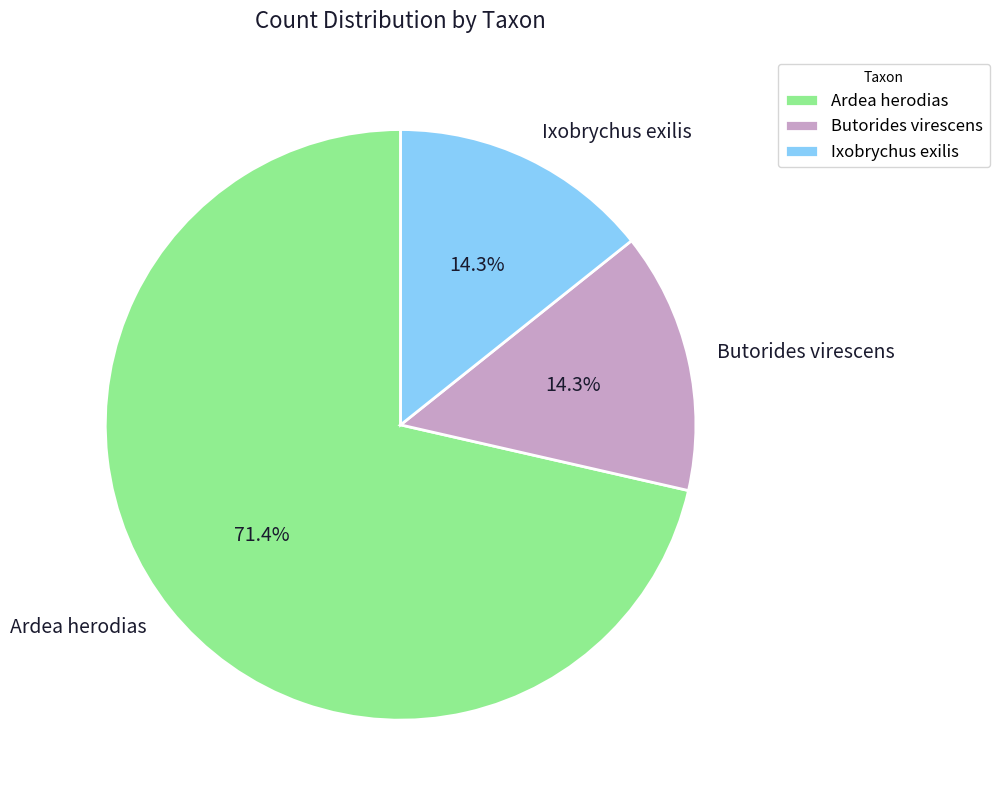

How many slices are in this pie chart?

3